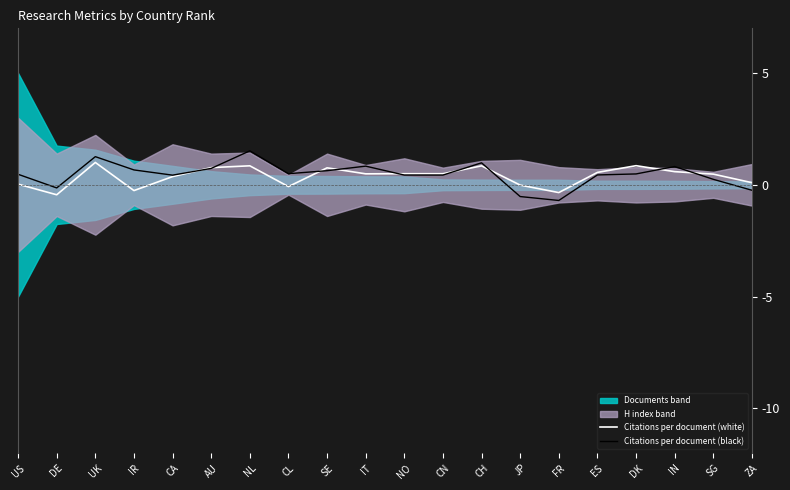

Where is Citations per document (white) nearest to the value 0?

JP